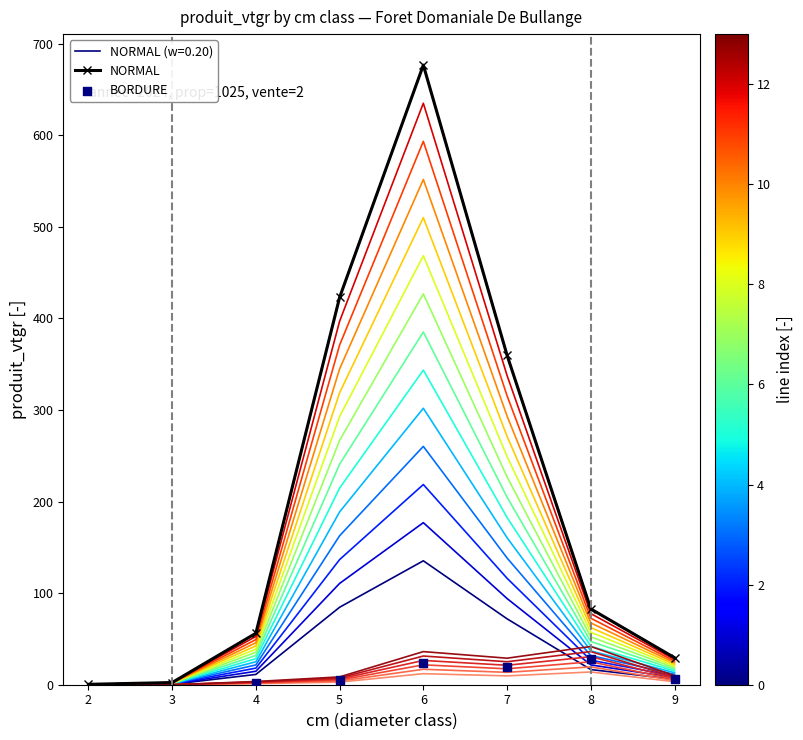

What are all the series names shown in the legend?

NORMAL, BORDURE